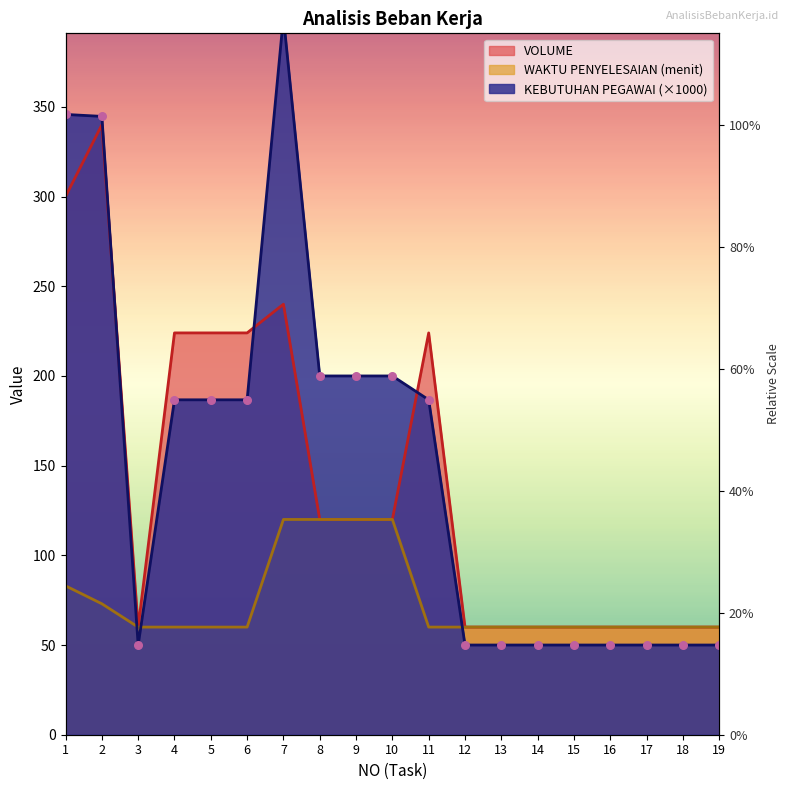

At how many categories does at least one series exceed 327?

3